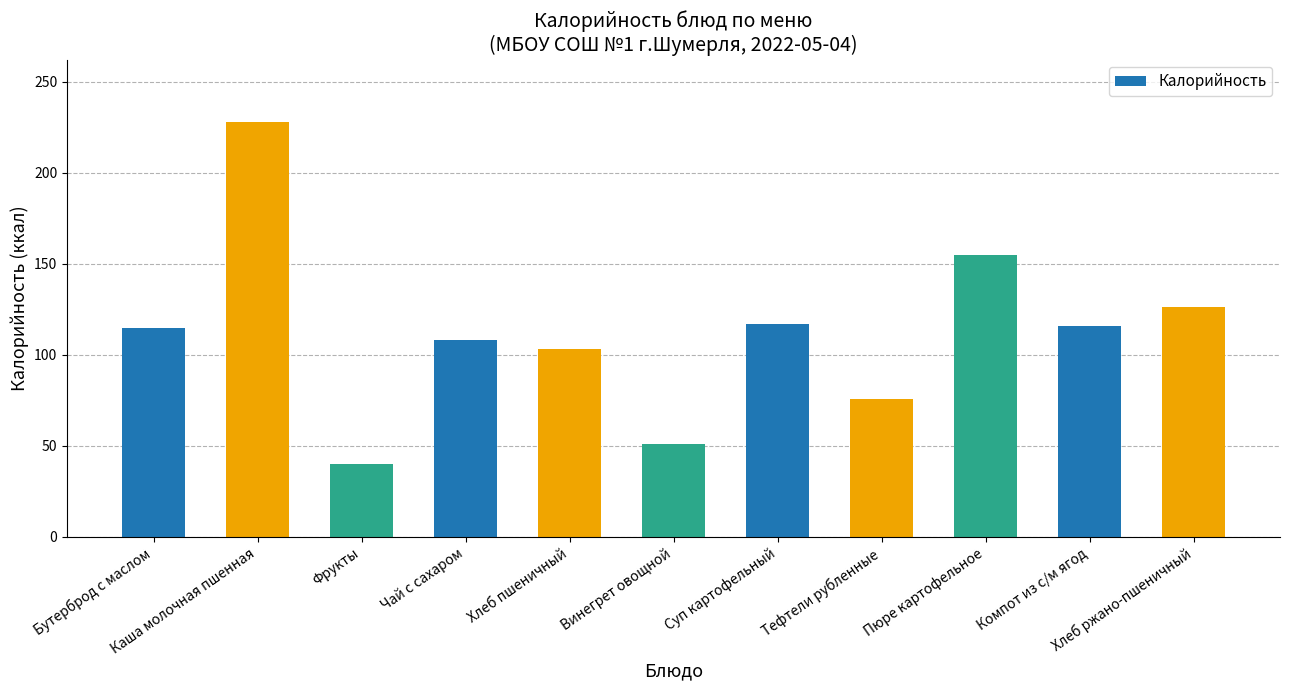

What is the value of the 8th bar from the left?

76